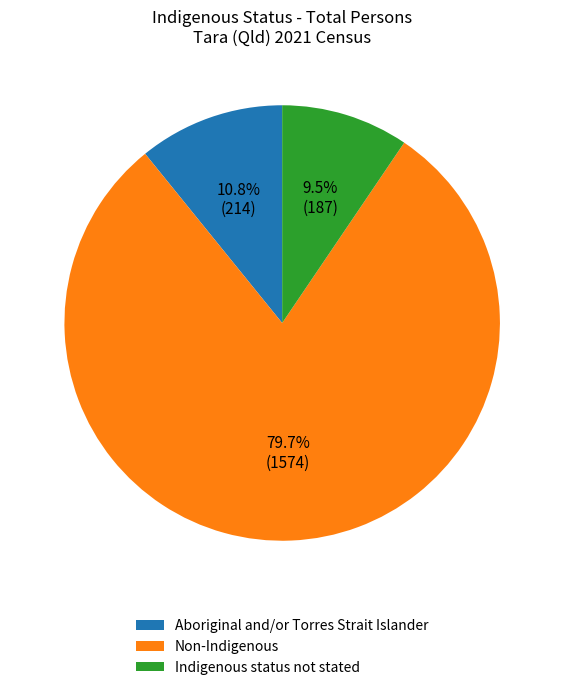

Does Non-Indigenous represent more than half of the total?

Yes